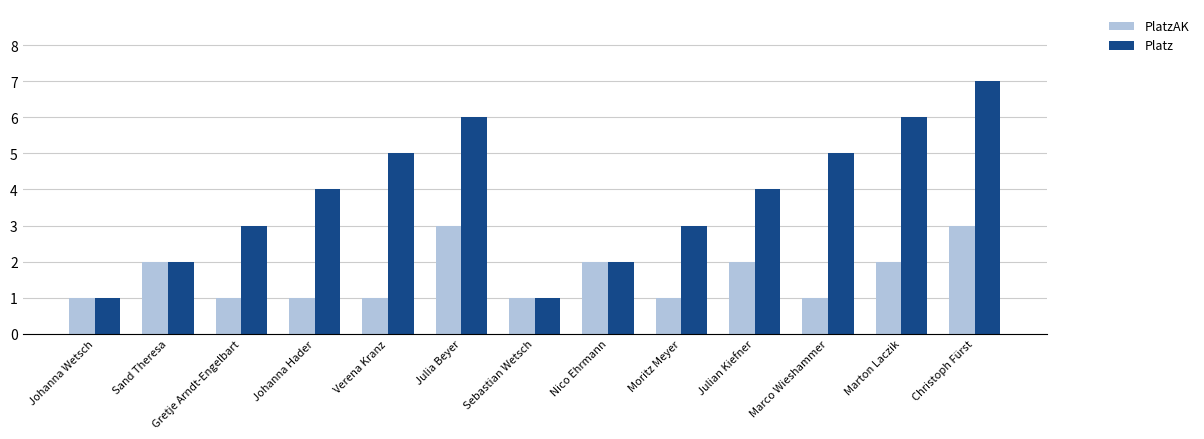

What is the difference between the maximum and minimum values in the Platz series?

6